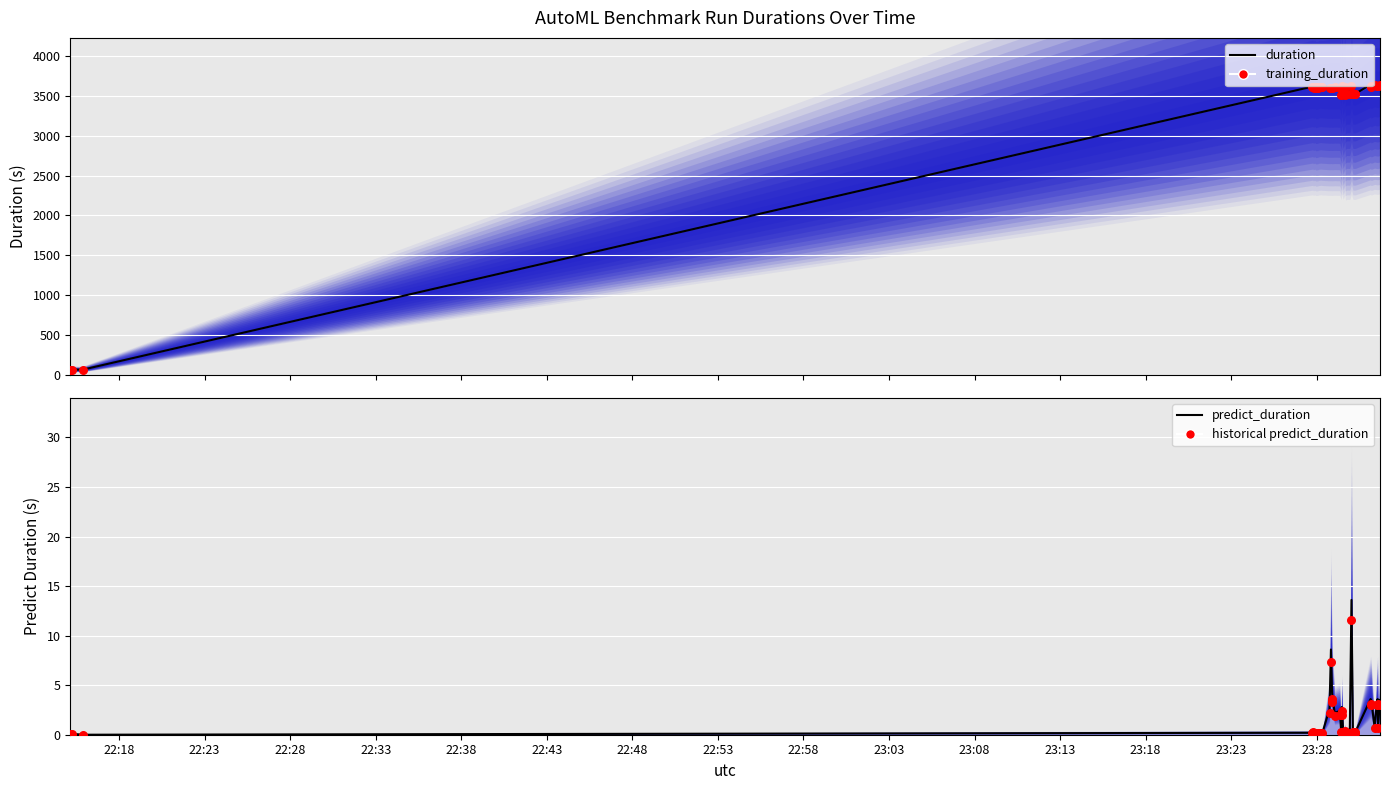

Which series has the widest spread of Y values?

duration